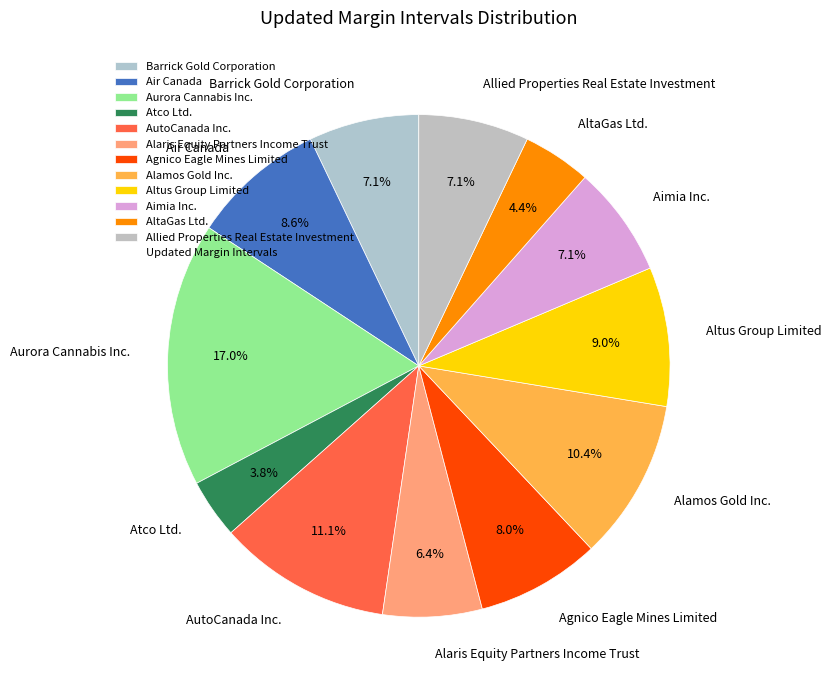

What percentage is NOT represented by Atco Ltd.?

96.2%